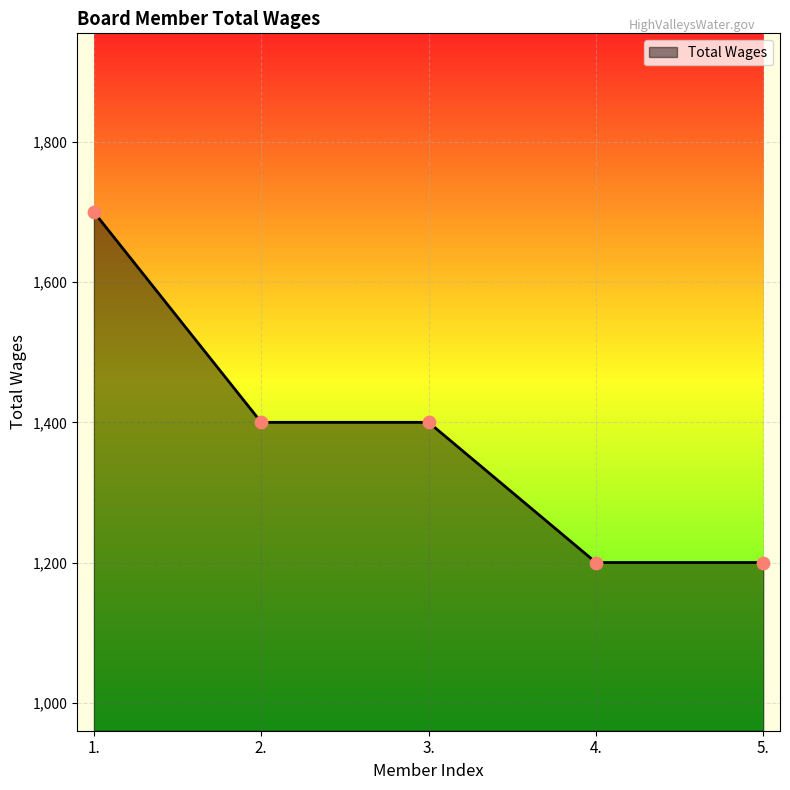

What is the ratio of the value at 1. to the value at 4.?

1.4